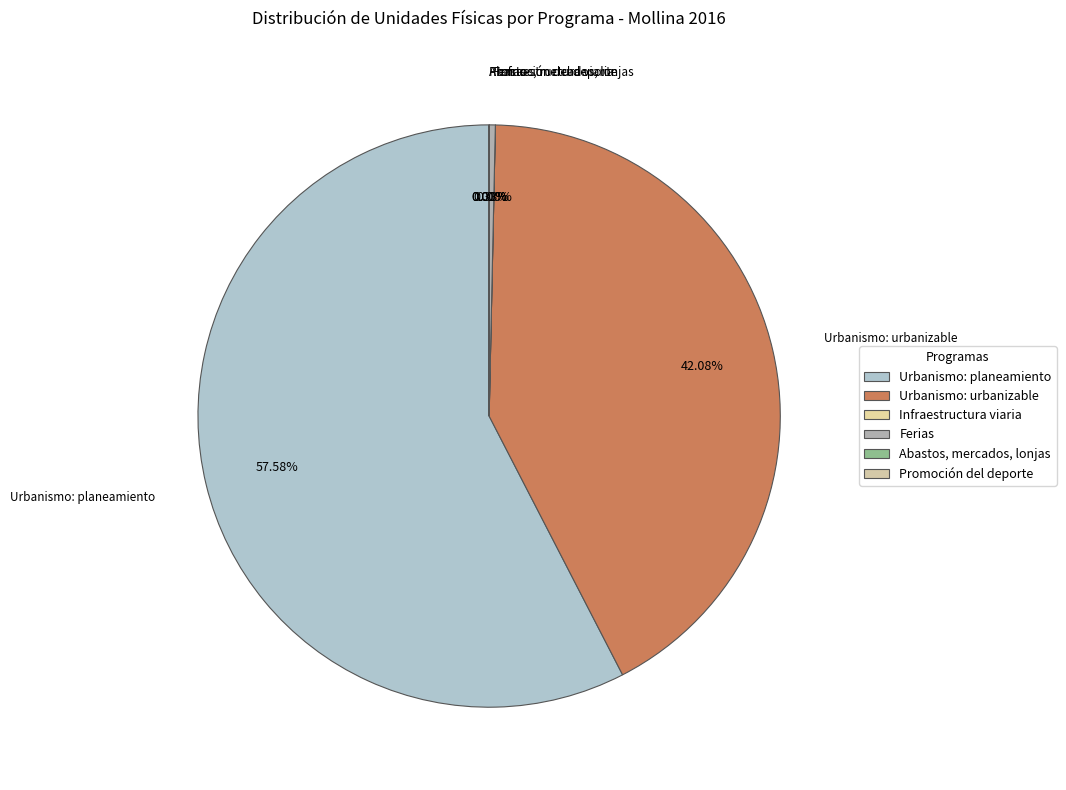

To the nearest percent, what is the difference between the largest and smallest slice percentages?

58%